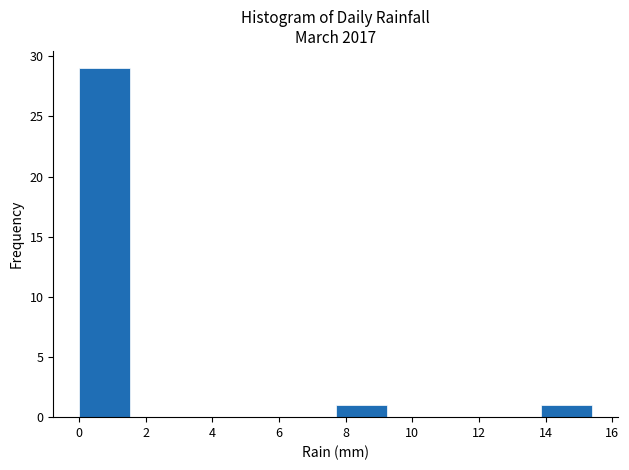

Over which range of the x-axis is the bar tallest?

0.00 to 1.54